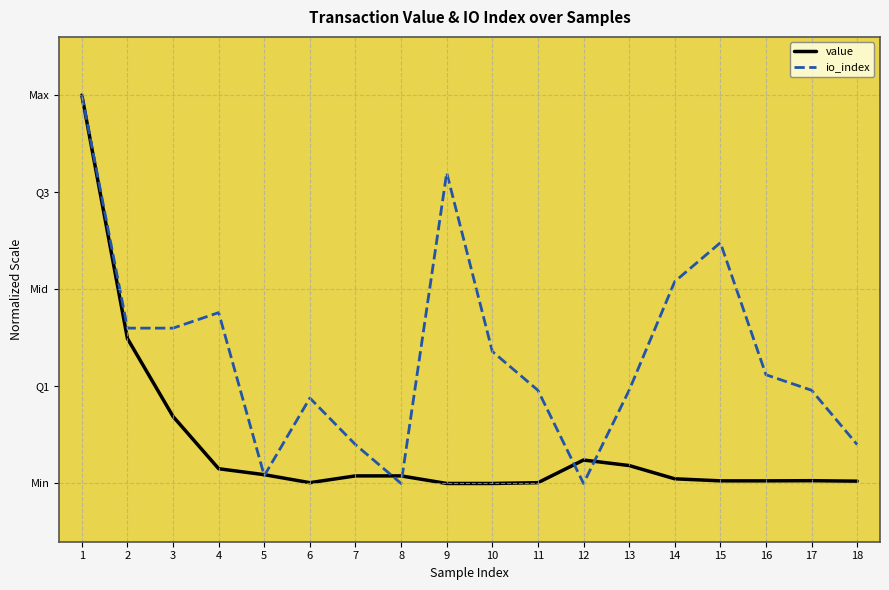

Between 5 and 6, which is larger?

5